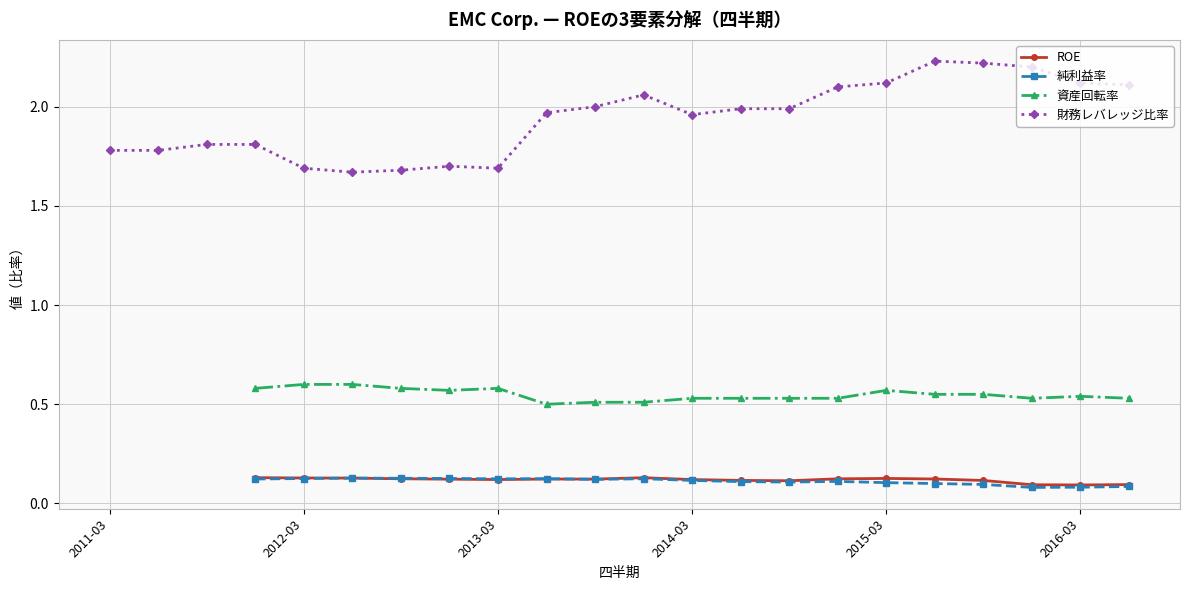

What is the average value of the 財務レバレッジ比率 series?

1.9